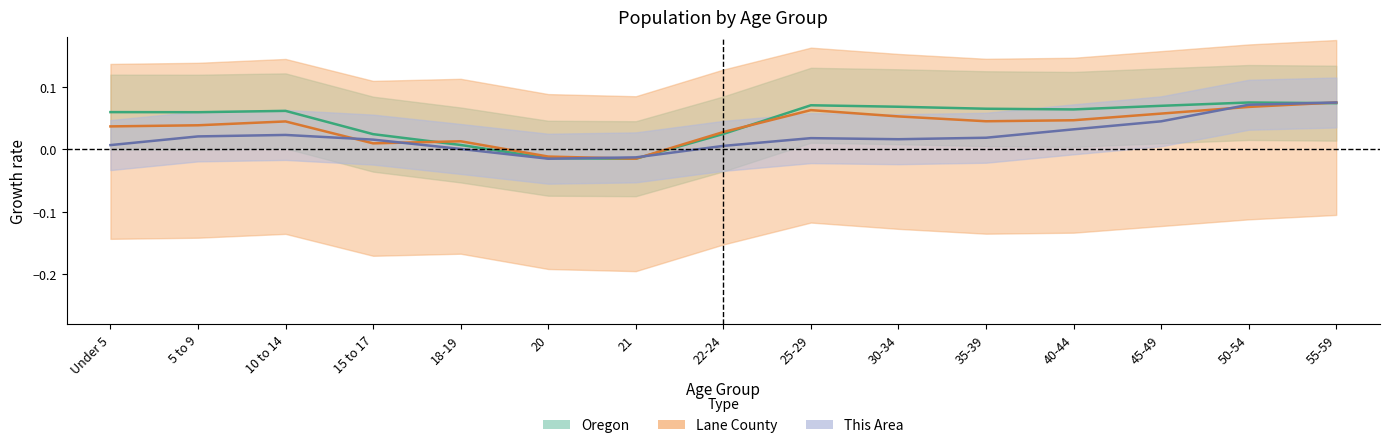

In Oregon, how many points are lower than both neighbors (excluding endpoints)?

3